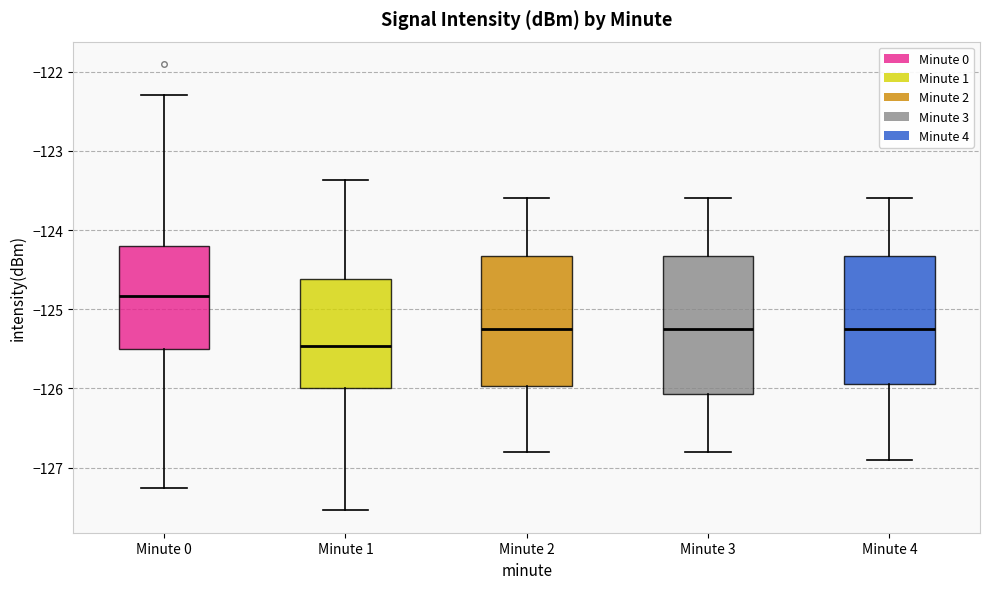

Reading left to right, read every box against the y-axis: the position of its median line, the range the box covers, and the ends of its whiskers. The values are not printed on the chart, so give them approximately, as read against the axis.

Minute 0: median -124.8, box -125.5 to -124.2, whiskers -127.3 to -122.3
Minute 1: median -125.5, box -126.0 to -124.6, whiskers -127.5 to -123.4
Minute 2: median -125.2, box -126.0 to -124.3, whiskers -126.8 to -123.6
Minute 3: median -125.2, box -126.1 to -124.3, whiskers -126.8 to -123.6
Minute 4: median -125.2, box -125.9 to -124.3, whiskers -126.9 to -123.6